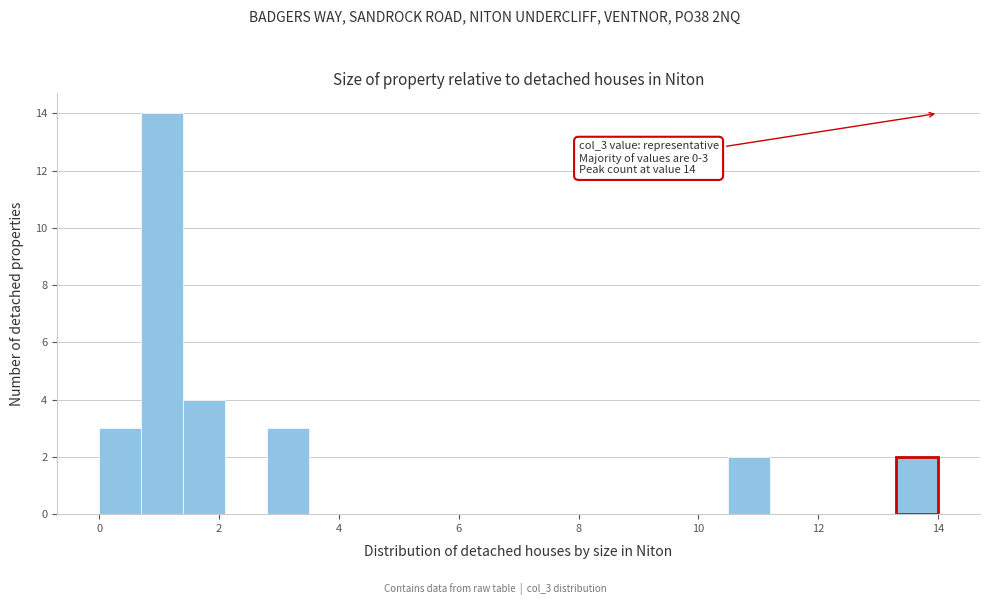

Around what value on the x-axis is the tallest bar? Give the approximate position of its centre, as read against the axis.

1.0